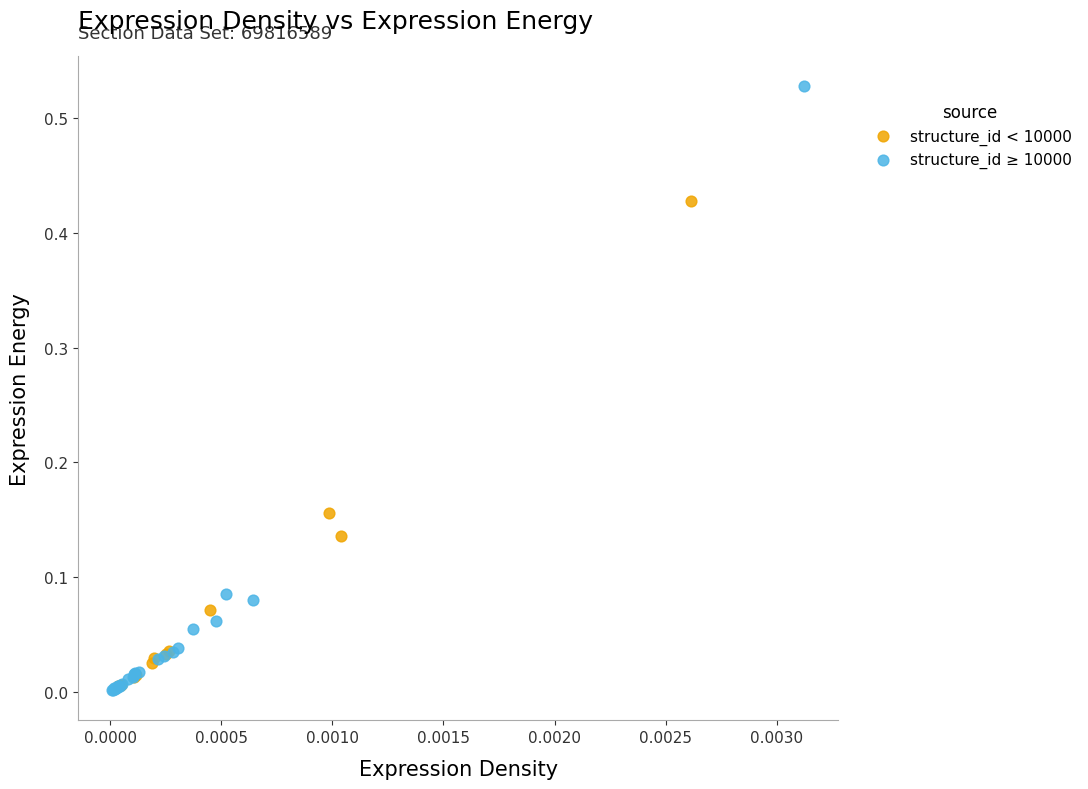

Which series has the largest Y range (max minus min)?

structure_id ≥ 10000